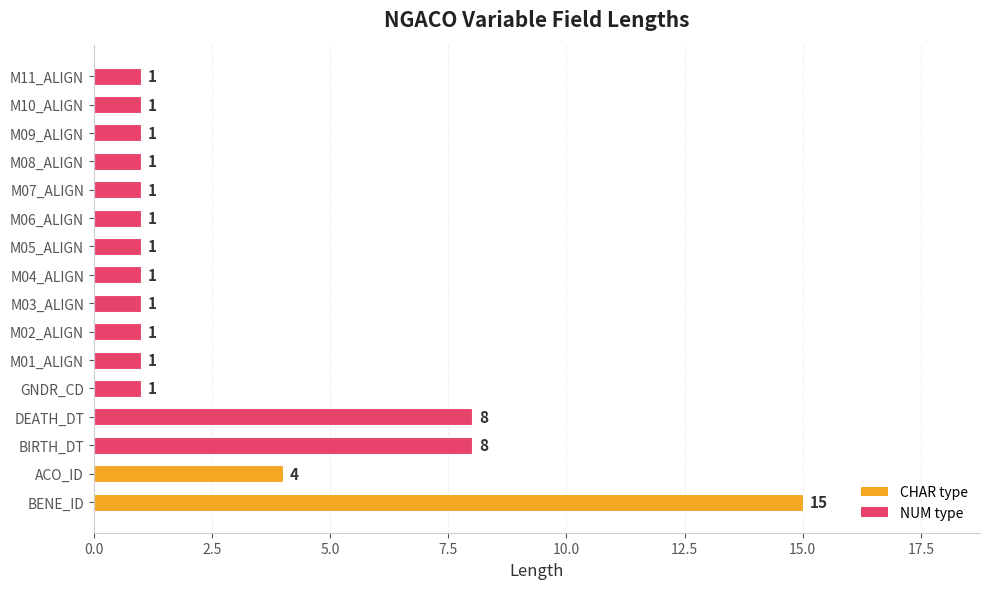

Is it true that the value at M09_ALIGN is 1?

True